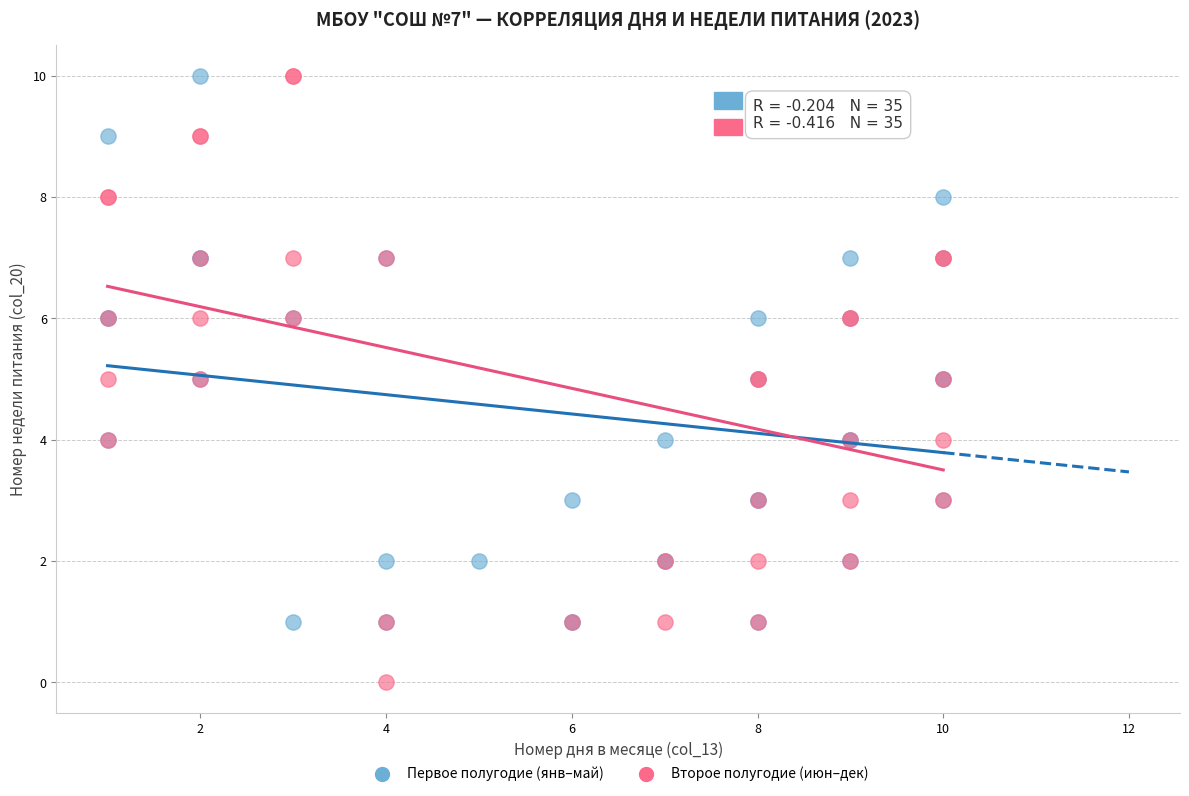

Which series reaches the minimum Y coordinate?

Второе полугодие (июн–дек)